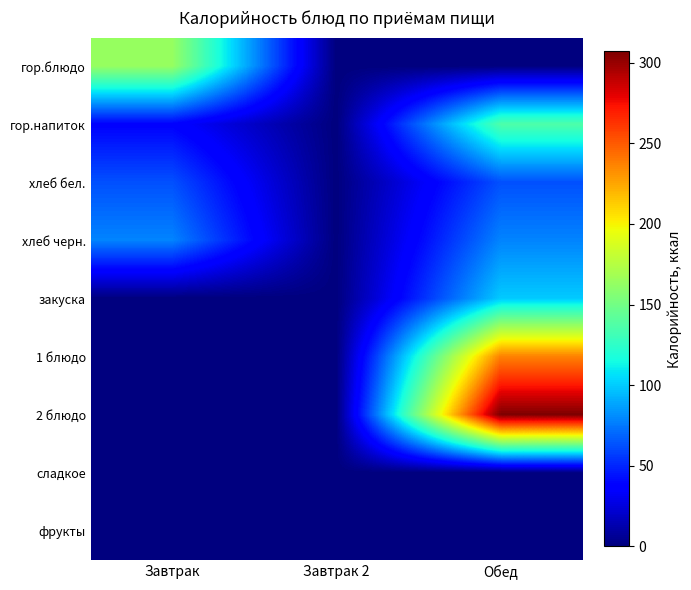

Reading right to left, what are all the values shown in this chart?

гор.блюдо: Обед=0.0	Завтрак 2=0.0	Завтрак=163.8
гор.напиток: Обед=136.6	Завтрак 2=0.0	Завтрак=38.0
хлеб бел.: Обед=62.9	Завтрак 2=0.0	Завтрак=62.9
хлеб черн.: Обед=78.5	Завтрак 2=0.0	Завтрак=78.5
закуска: Обед=99.6	Завтрак 2=0.0	Завтрак=0.0
1 блюдо: Обед=237.2	Завтрак 2=0.0	Завтрак=0.0
2 блюдо: Обед=307.1	Завтрак 2=0.0	Завтрак=0.0
сладкое: Обед=0.0	Завтрак 2=0.0	Завтрак=0.0
фрукты: Обед=0.0	Завтрак 2=0.0	Завтрак=0.0